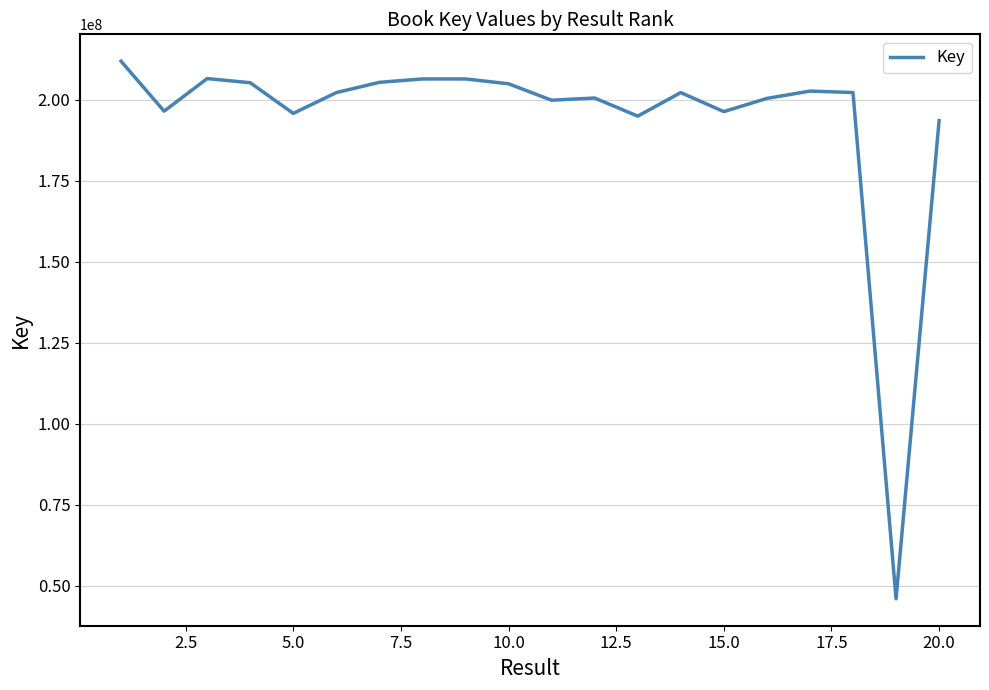

What is the difference between the maximum and minimum values?

165938699